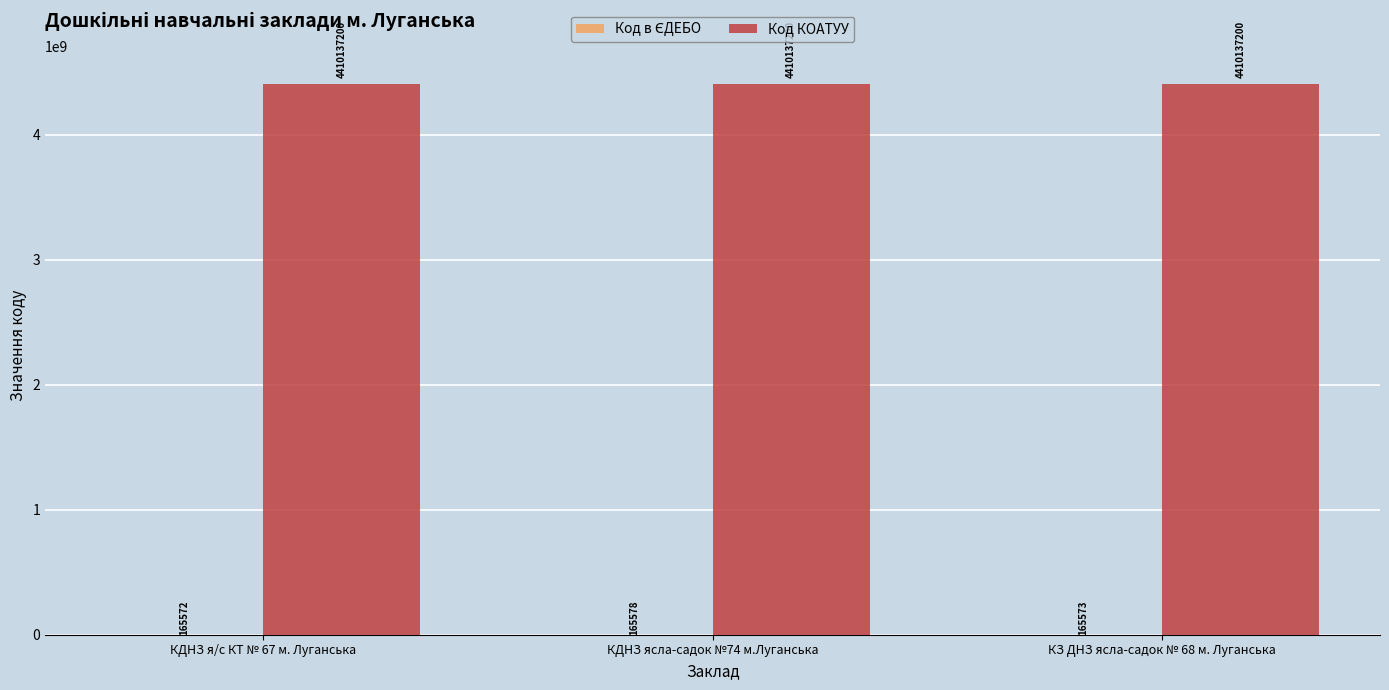

The Код КОАТУУ series shows 6082068509 at КДНЗ ясла-садок №74 м.Луганська. True or false?

False